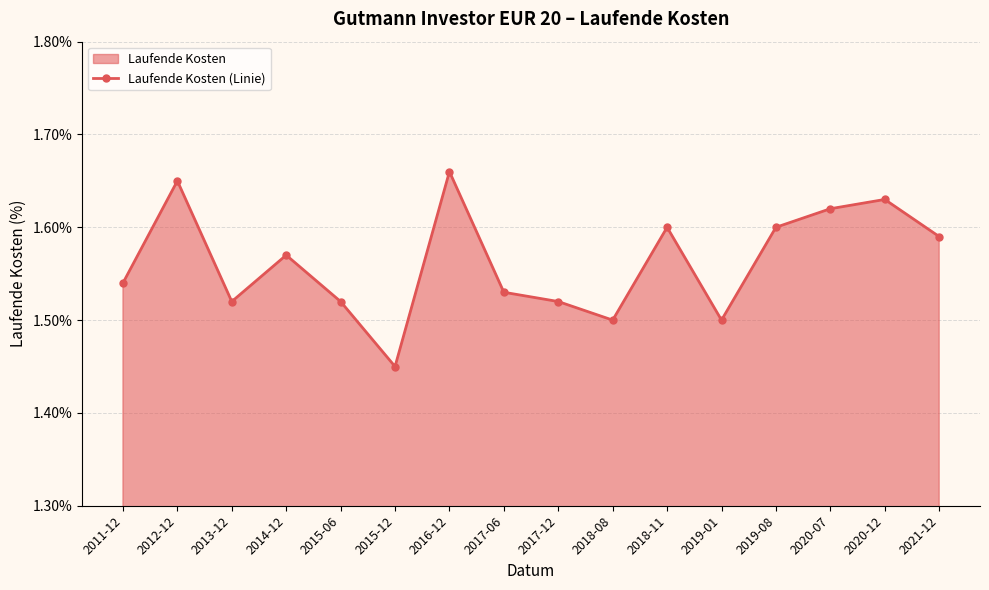

How many series are shown in this chart?

1